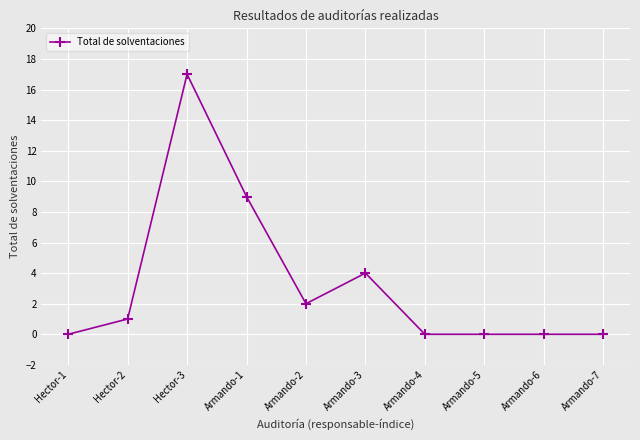

What is the maximum value shown in the chart?

17